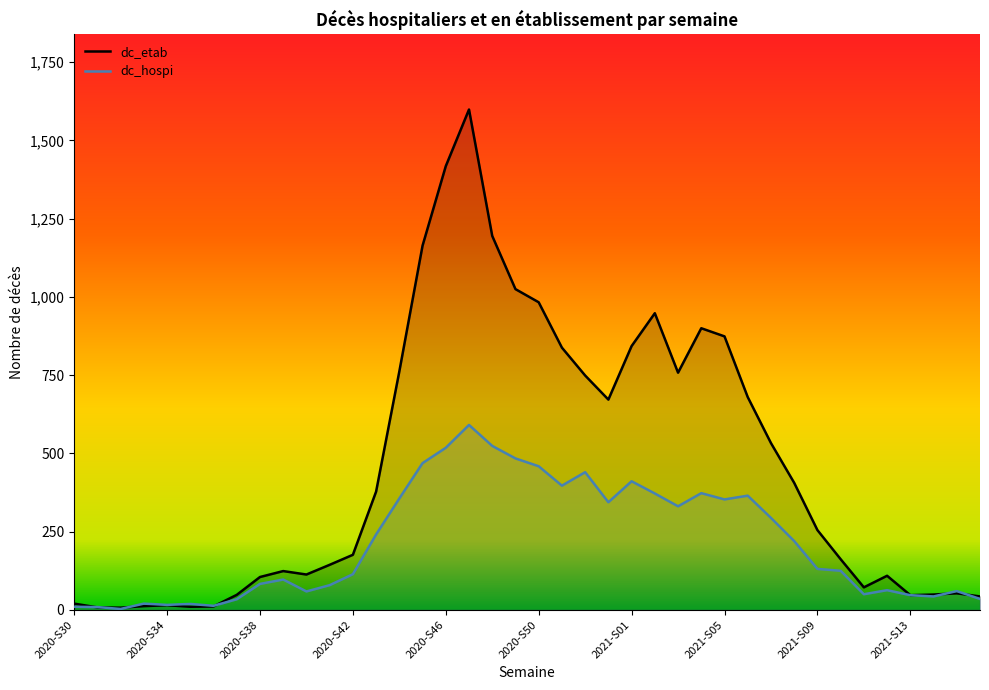

How many values in the dc_hospi series are below 131?

20